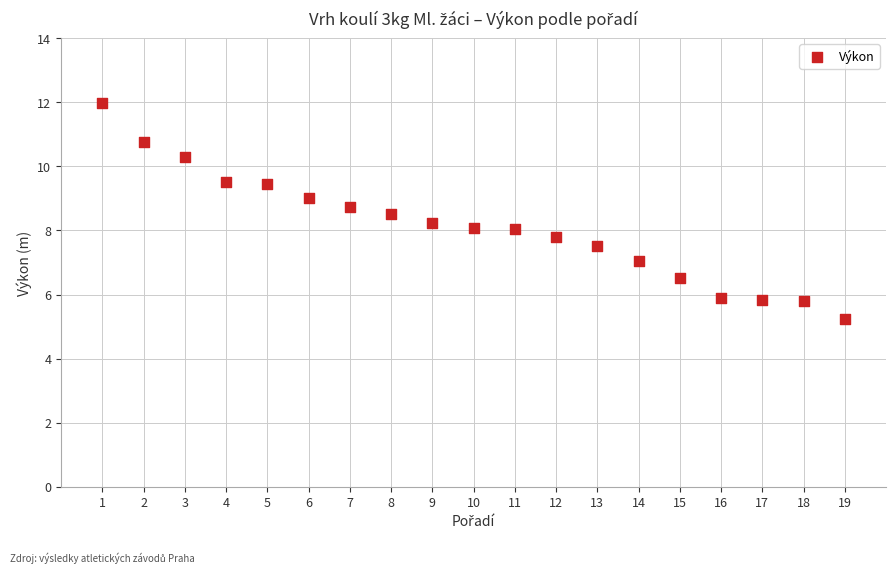

What is the range of Y values (max minus min)?

6.7